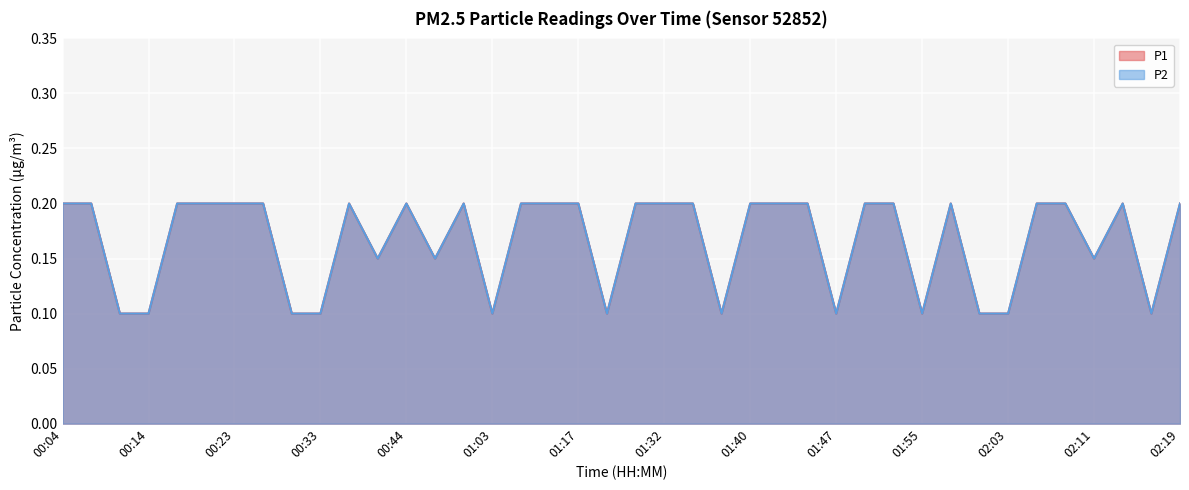

What position from the left is 02:11?

37